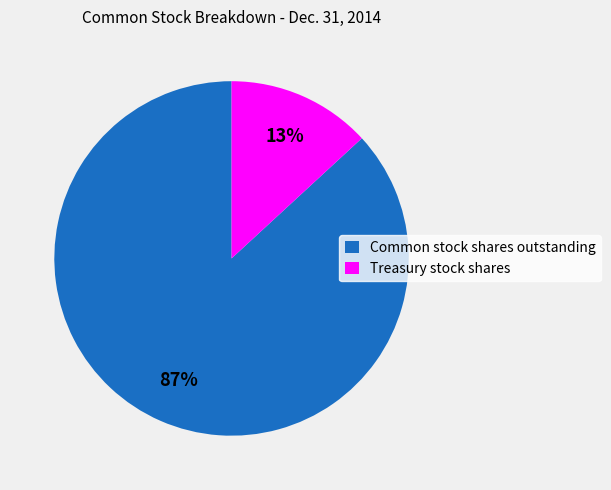

Which slice is the largest?

Common stock shares outstanding